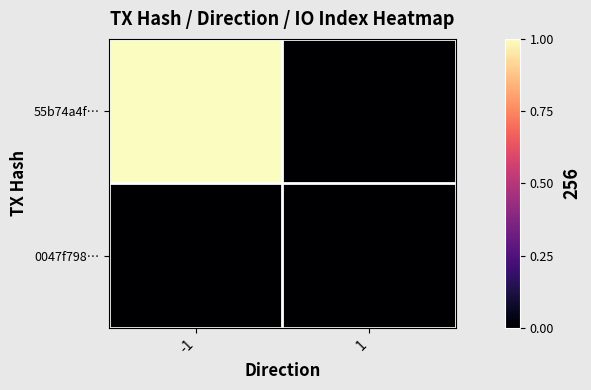

Which series has the largest total across all categories?

55b74a4f…